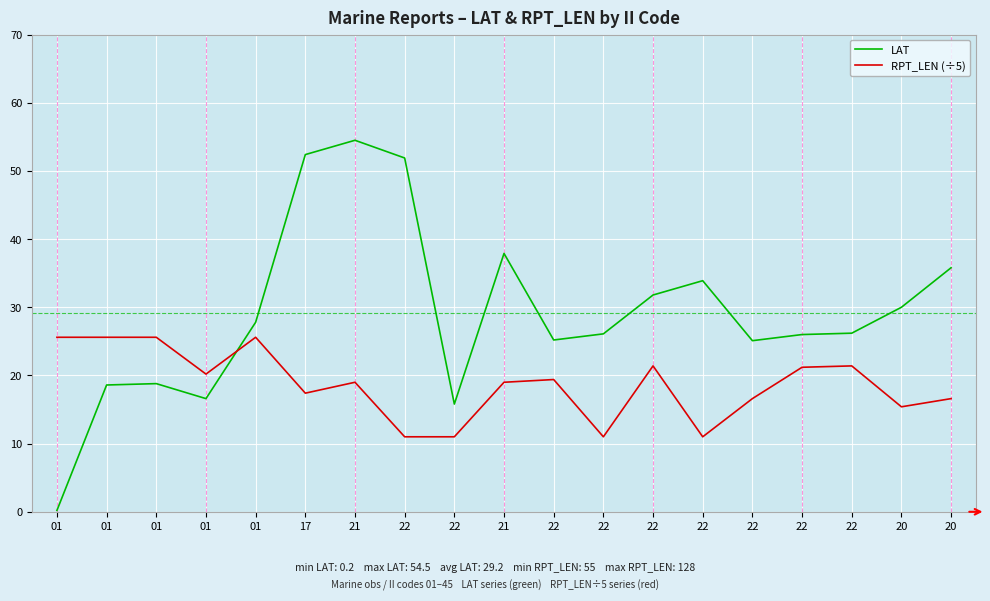

What are all the series names shown in the legend?

LAT, RPT_LEN (÷5)